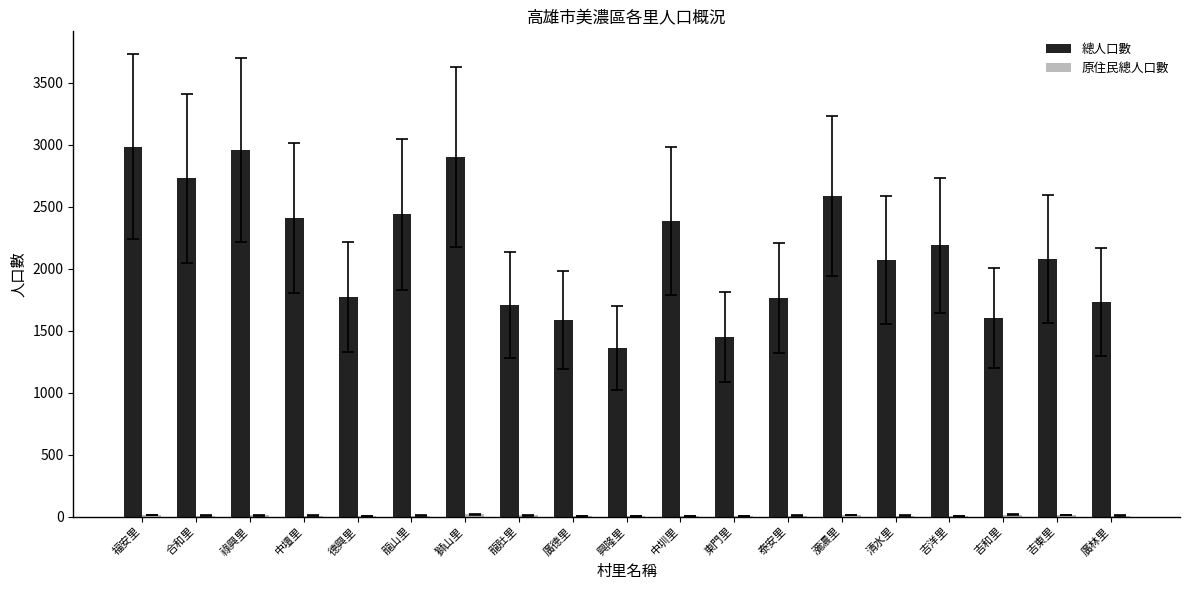

Between 合和里 and 東門里, which series saw the biggest shift?

總人口數